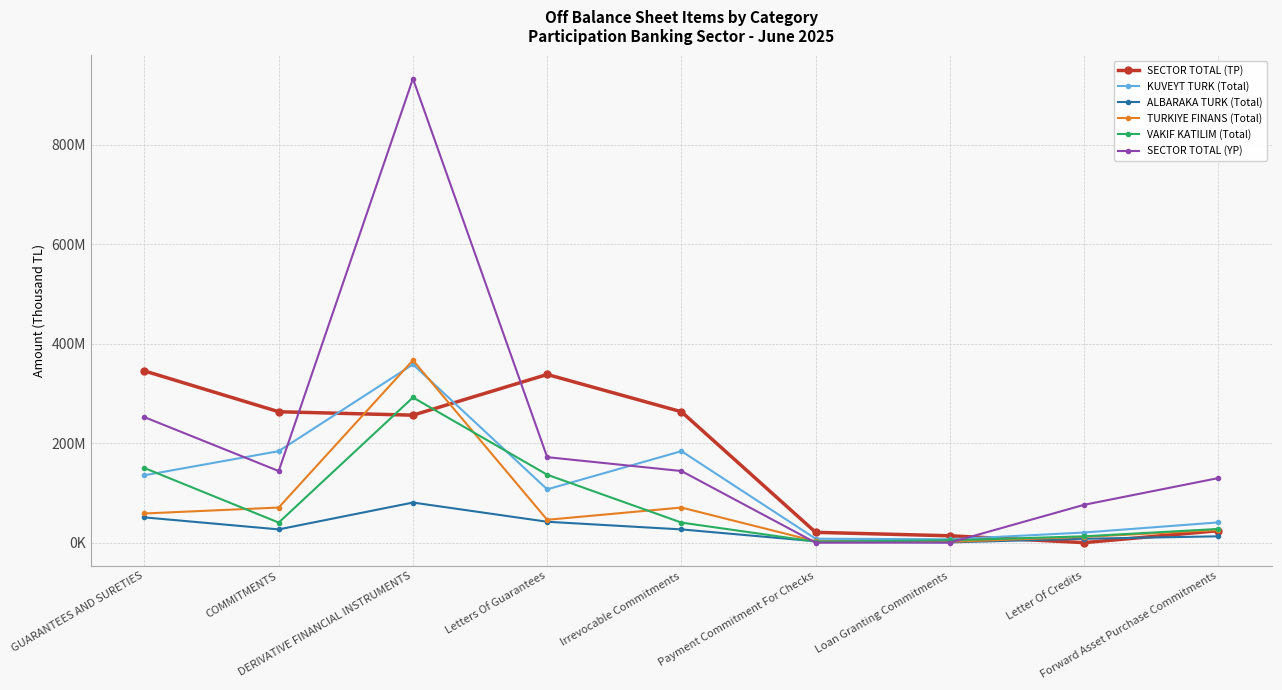

Reading left to right, what are all the values shown in this chart?

SECTOR TOTAL (TP): 345174299	263157525	256262574	338064806	263113025	20842280	13923562	161735	24216734
KUVEYT TURK (Total): 135486999	183991631	358266513	107219276	183991631	7904467	6911091	20468501	40819679
ALBARAKA TURK (Total): 50876496	26773344	80704594	42113910	26728844	2863268	614735	7949075	12898685
TURKIYE FINANS (Total): 58725868	70678374	366618293	46052335	70678374	2887508	1796966	11736332	25323218
VAKIF KATILIM (Total): 150055683	40423882	291846490	136602095	40423882	2097841	4785056	12850961	27679789
SECTOR TOTAL (YP): 252250434	144020404	932341065	171905306	144020404	0	303555	76200301	129888860